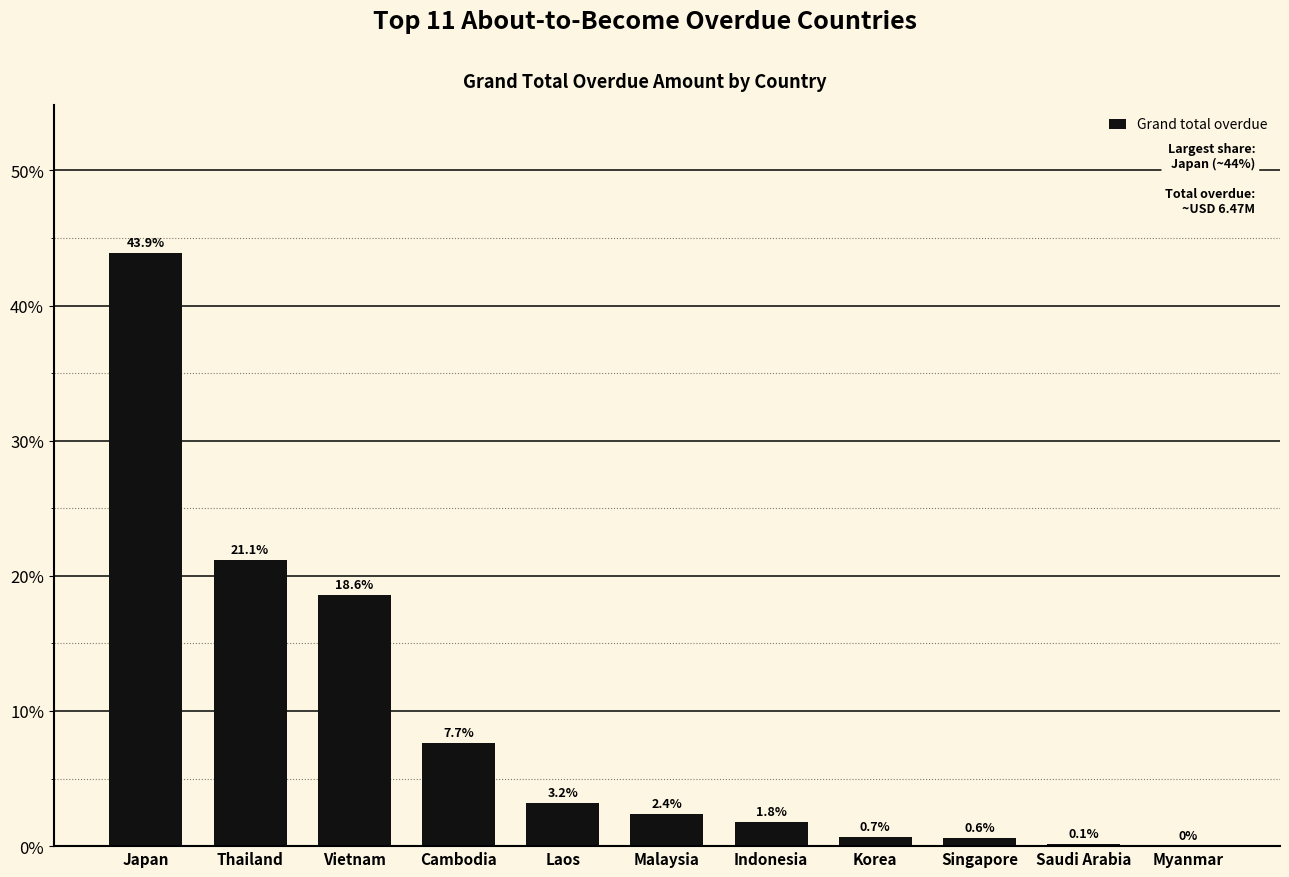

What is the change in value from Japan to Vietnam?

-25.3